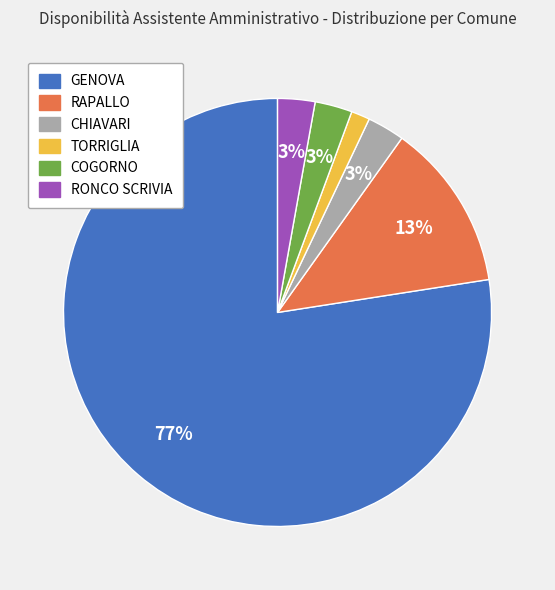

How many segments does this pie chart have?

6